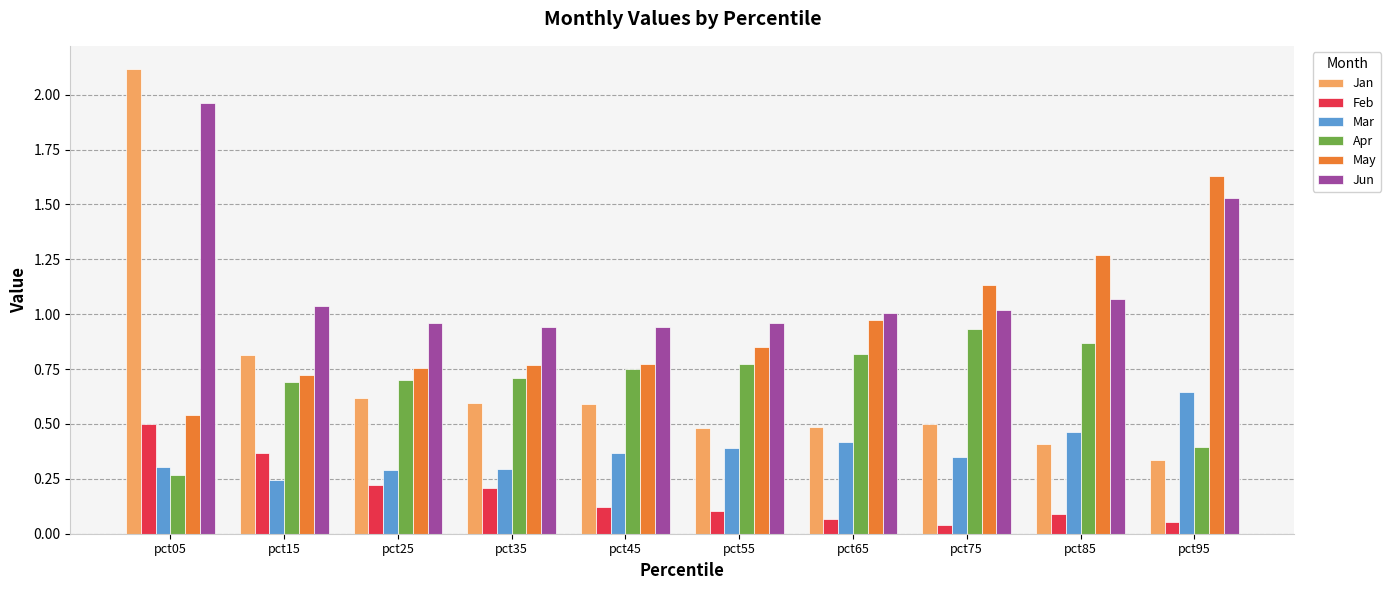

What is the difference between the highest and lowest values at pct85?

1.2